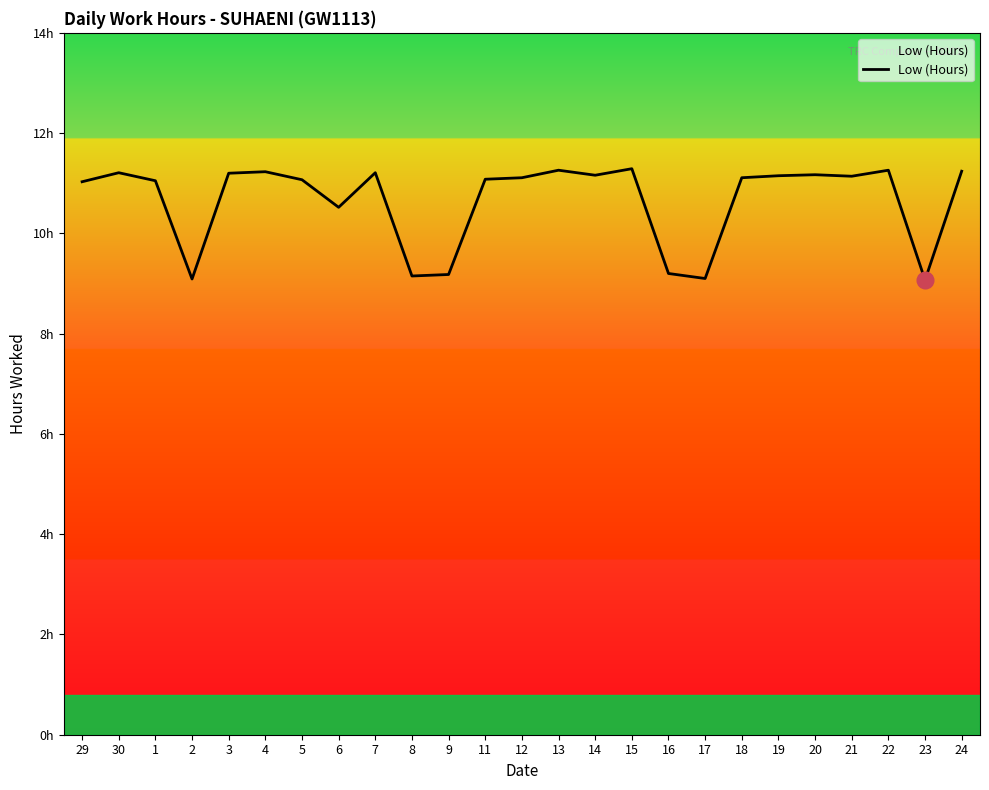

What is the ratio of the value at 4 to the value at 6?

1.1